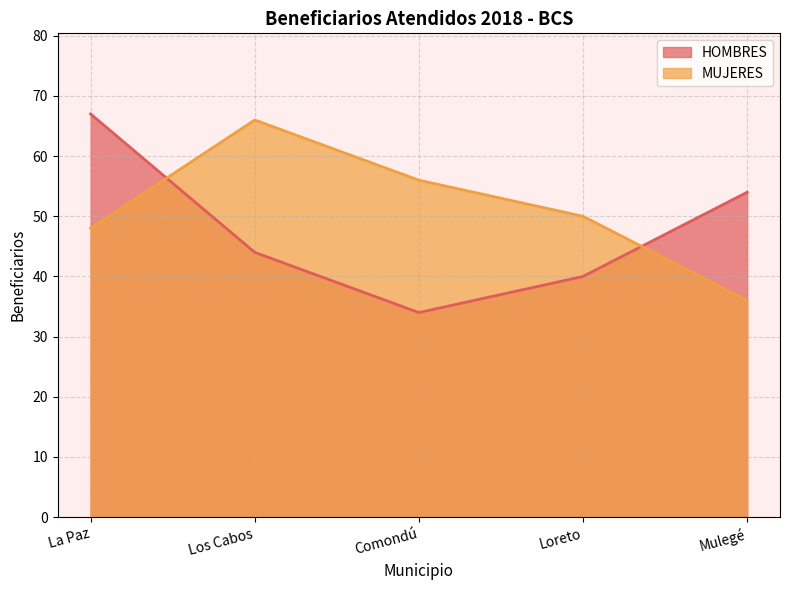

Rank the categories by MUJERES value from lowest to highest.

Mulegé, La Paz, Loreto, Comondú, Los Cabos